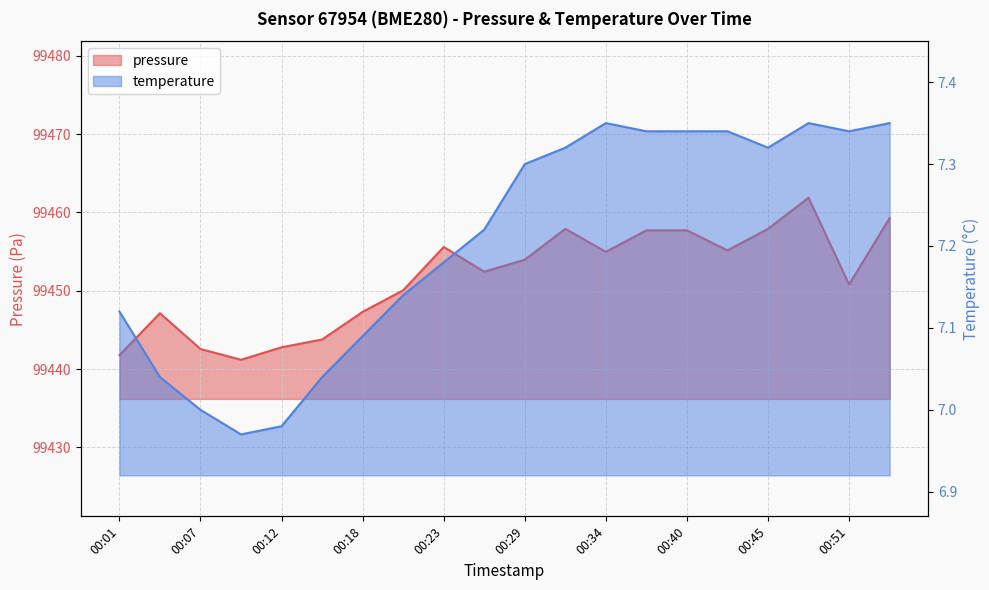

Reading left to right, list all the values displayed in this chart.

pressure: 00:01=99441.8	00:04=99447.1	00:07=99442.6	00:09=99441.2	00:12=99442.8	00:15=99443.8	00:18=99447.3	00:20=99450.1	00:23=99455.6	00:26=99452.4	00:29=99454.0	00:31=99457.9	00:34=99455.0	00:37=99457.7	00:40=99457.7	00:42=99455.2	00:45=99457.9	00:48=99461.9	00:51=99450.8	00:53=99459.3
temperature: 00:01=7.1	00:04=7.0	00:07=7.0	00:09=7.0	00:12=7.0	00:15=7.0	00:18=7.1	00:20=7.1	00:23=7.2	00:26=7.2	00:29=7.3	00:31=7.3	00:34=7.3	00:37=7.3	00:40=7.3	00:42=7.3	00:45=7.3	00:48=7.3	00:51=7.3	00:53=7.3